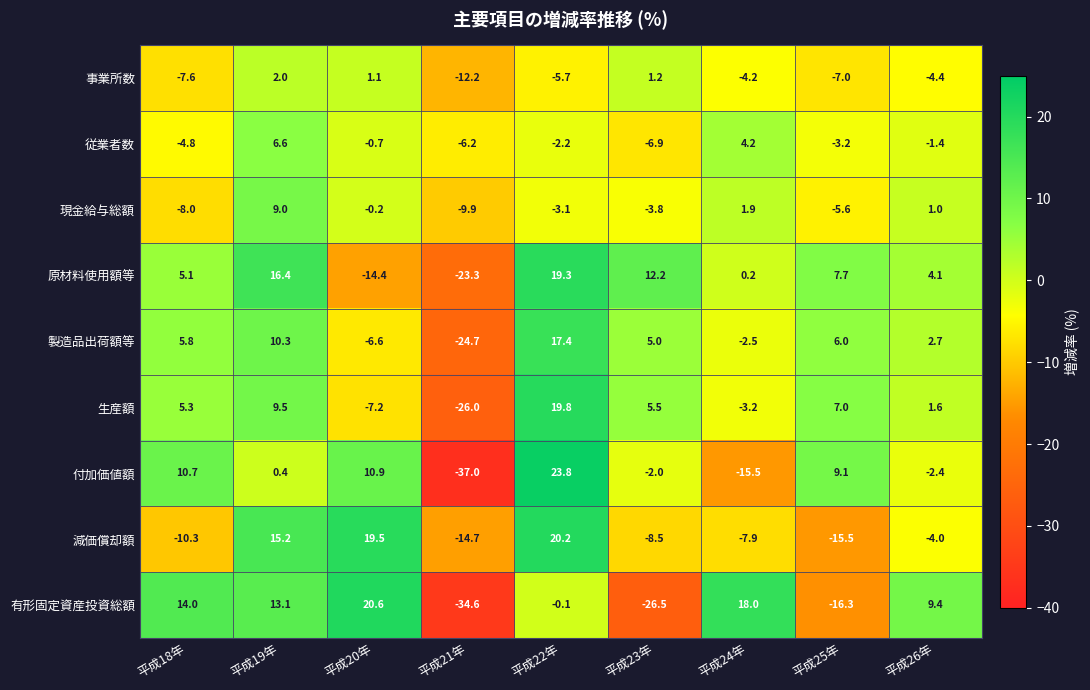

At which category does the chart reach its minimum across all series?

平成21年